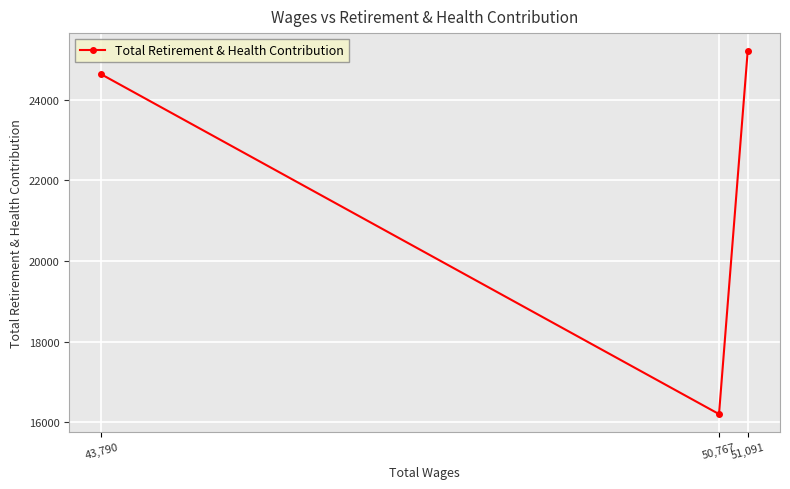

Reading left to right, list all the values displayed in this chart.

43,790=24625	50,767=16207	51,091=25199